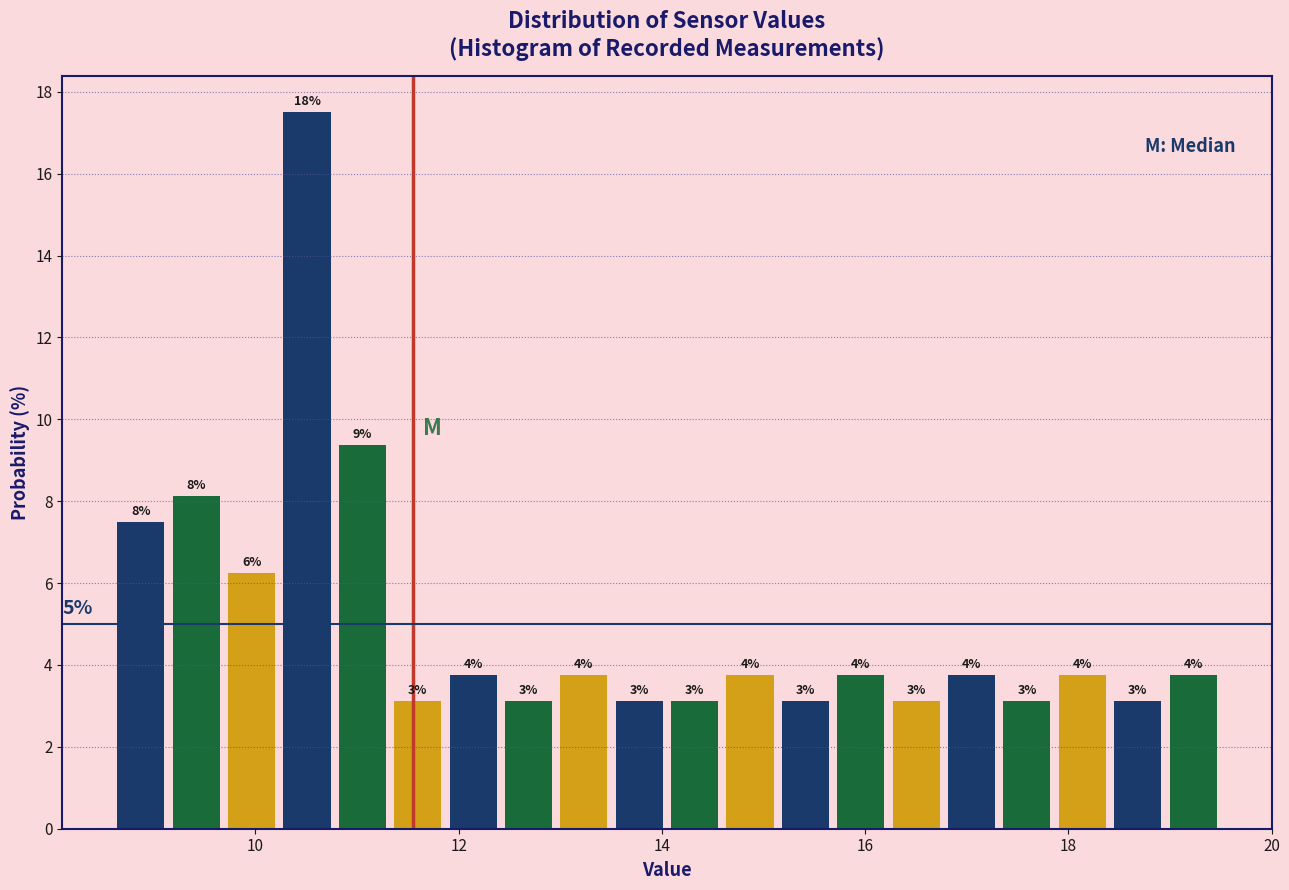

Read against the x-axis, roughly where is the centre of the tallest bar?

10.6